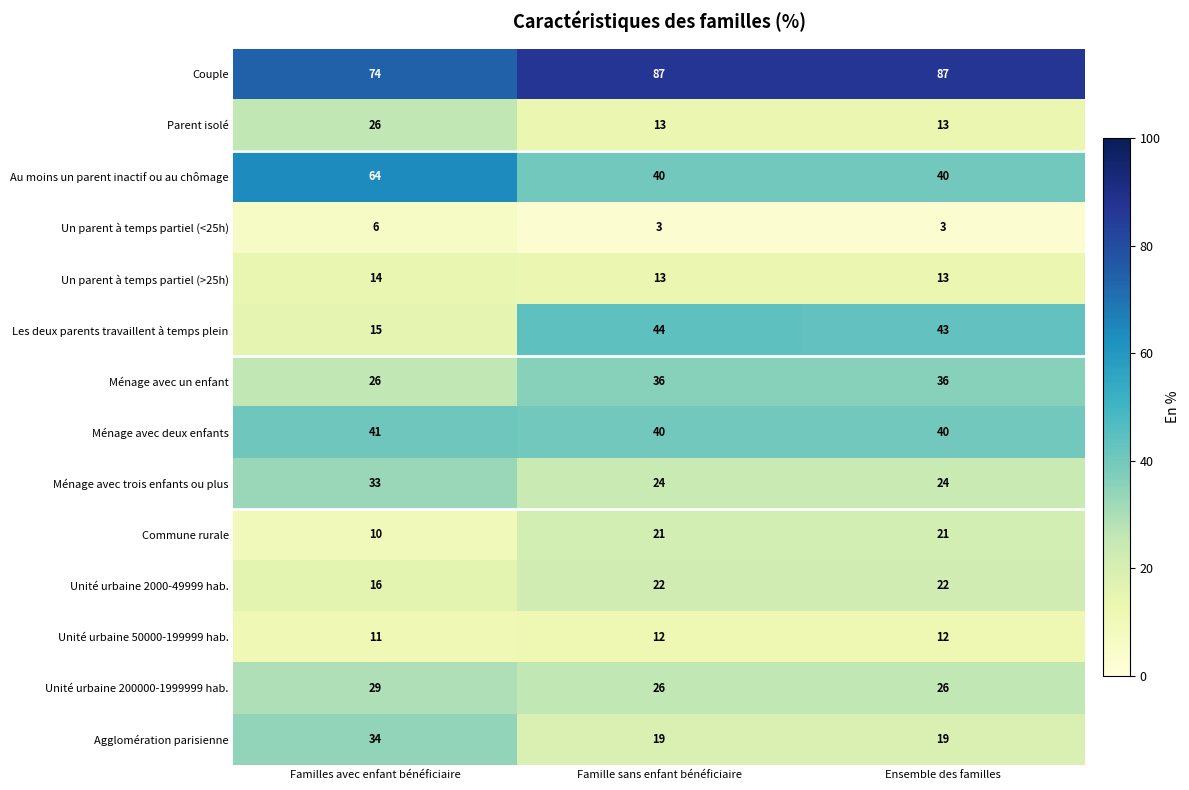

The value of Parent isolé at Ensemble des familles is 19. True or false?

False